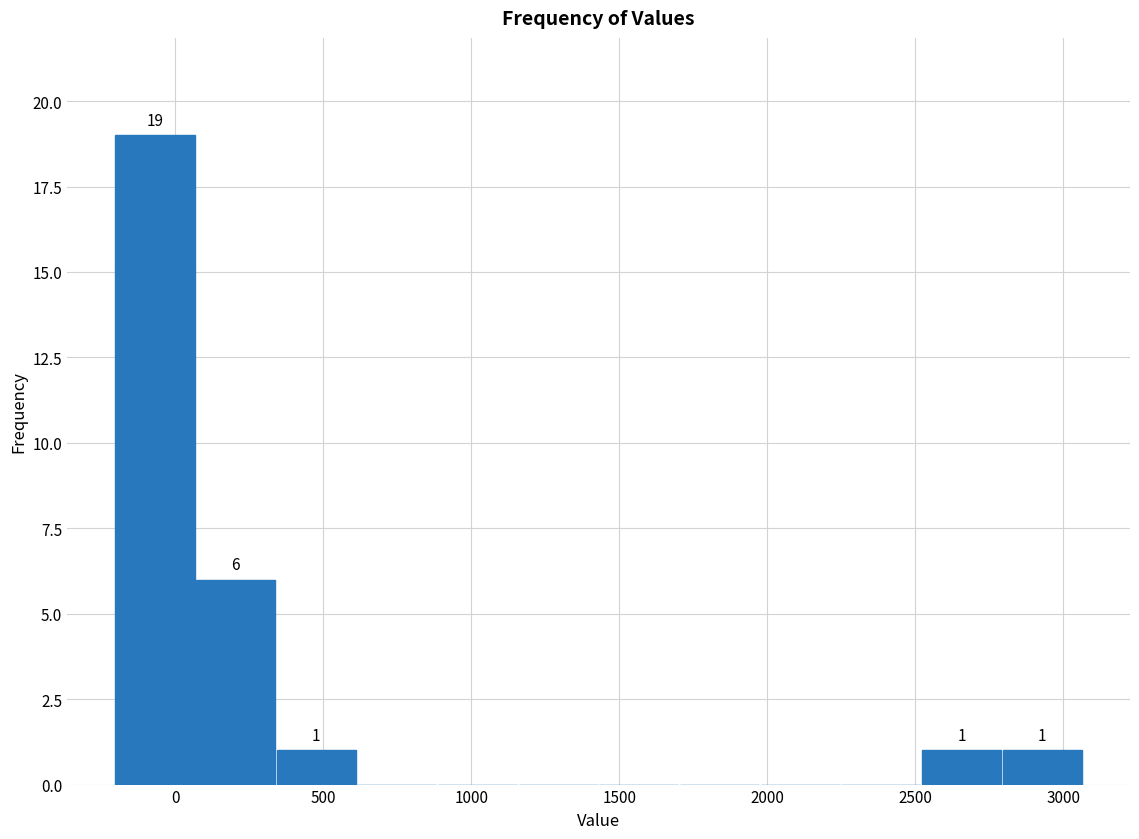

Over which range of the x-axis is the bar tallest?

-200 to 50